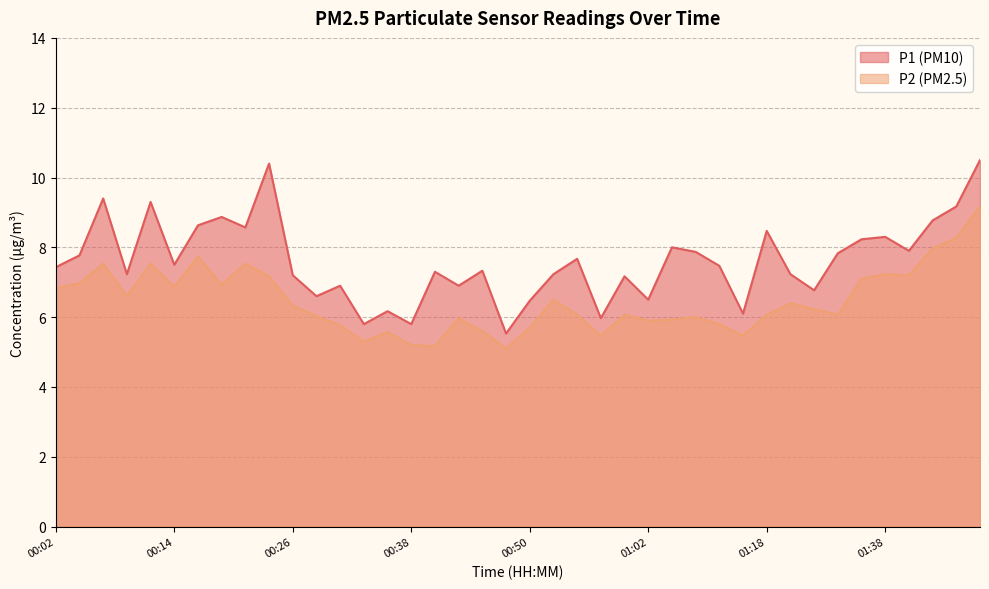

Which has a higher value, 01:15 or 01:43?

01:43